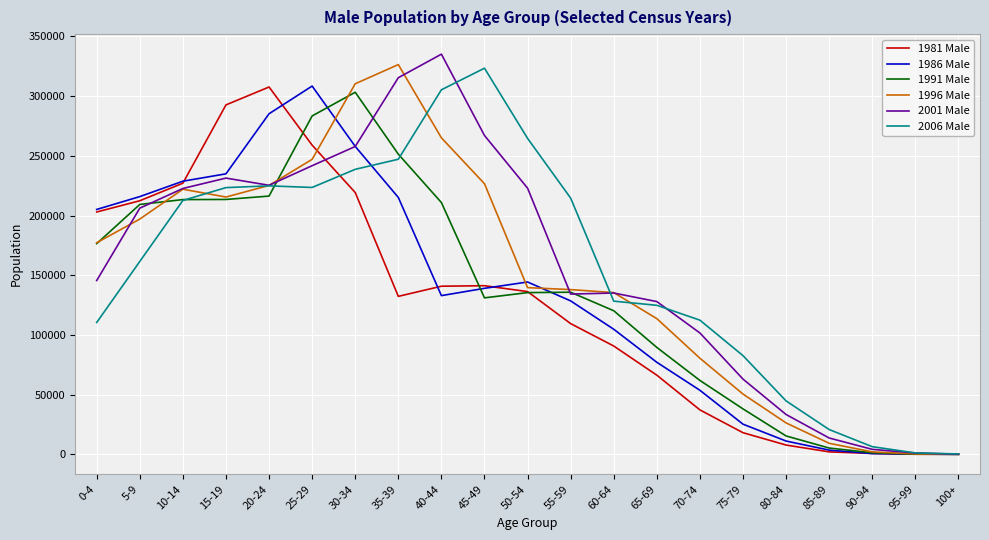

What is the difference between the highest and lowest values at 65-69?

61629